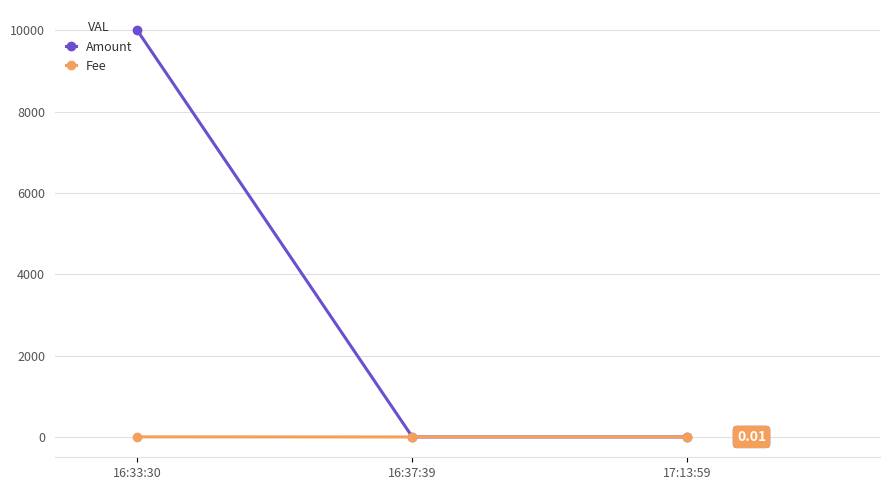

What is the difference between the maximum and minimum values in the Amount series?

9998.0